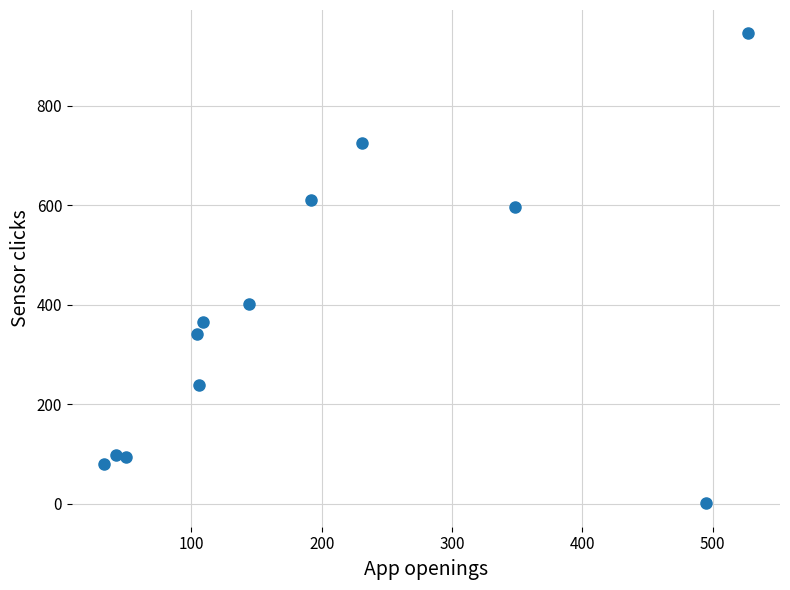

What Y value in the scatter plot is closest to 473?

402